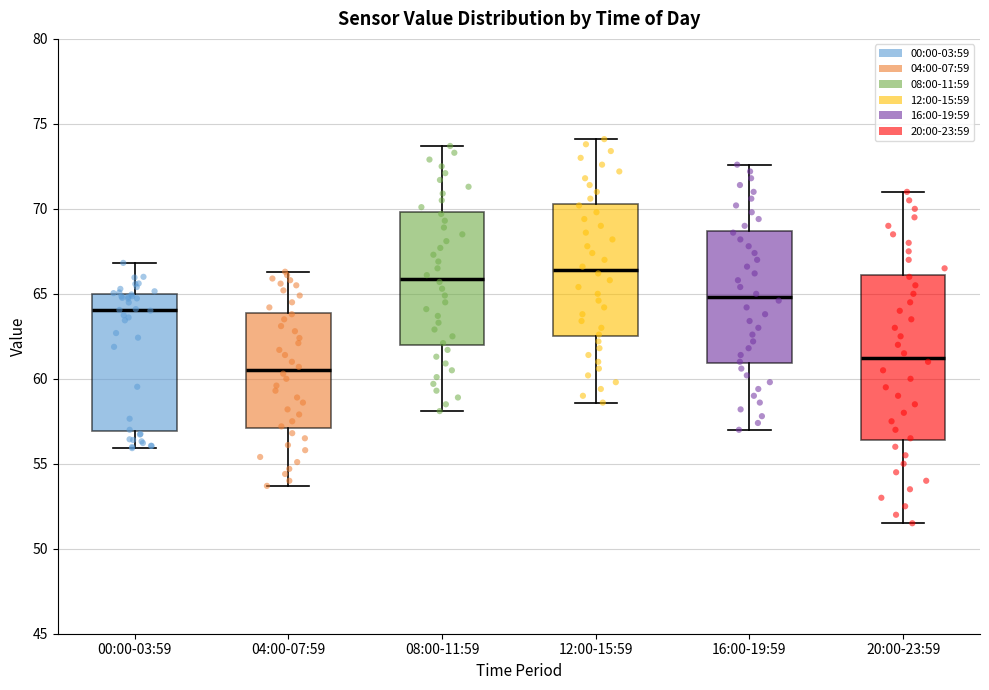

Reading left to right, transcribe this box plot: for each box, give where its median line is, the range the box spans, and where its two whiskers end, as read against the y-axis. The values are not printed on the chart, so give them approximately, as read against the axis.

00:00-03:59: median 64.0, box 57.0 to 65.0, whiskers 56.0 to 67.0
04:00-07:59: median 60.5, box 57.0 to 64.0, whiskers 53.5 to 66.5
08:00-11:59: median 66.0, box 62.0 to 70.0, whiskers 58.0 to 73.5
12:00-15:59: median 66.5, box 62.5 to 70.5, whiskers 58.5 to 74.0
16:00-19:59: median 65.0, box 61.0 to 68.5, whiskers 57.0 to 72.5
20:00-23:59: median 61.5, box 56.5 to 66.0, whiskers 51.5 to 71.0